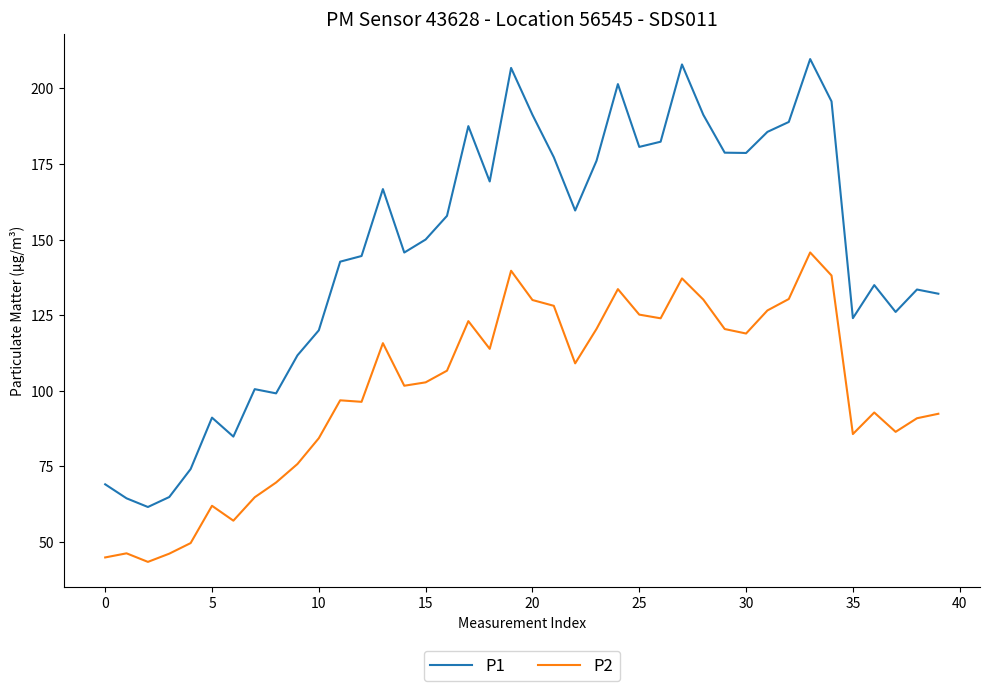

What is the highest value of the P2 series?

145.8